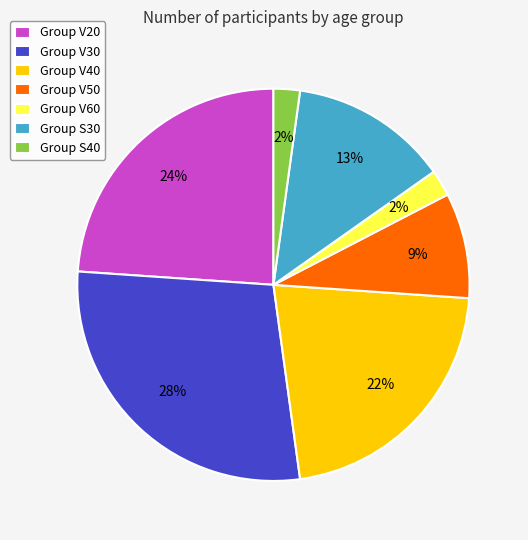

To the nearest percent, what is the difference between the largest and smallest slice percentages?

26%